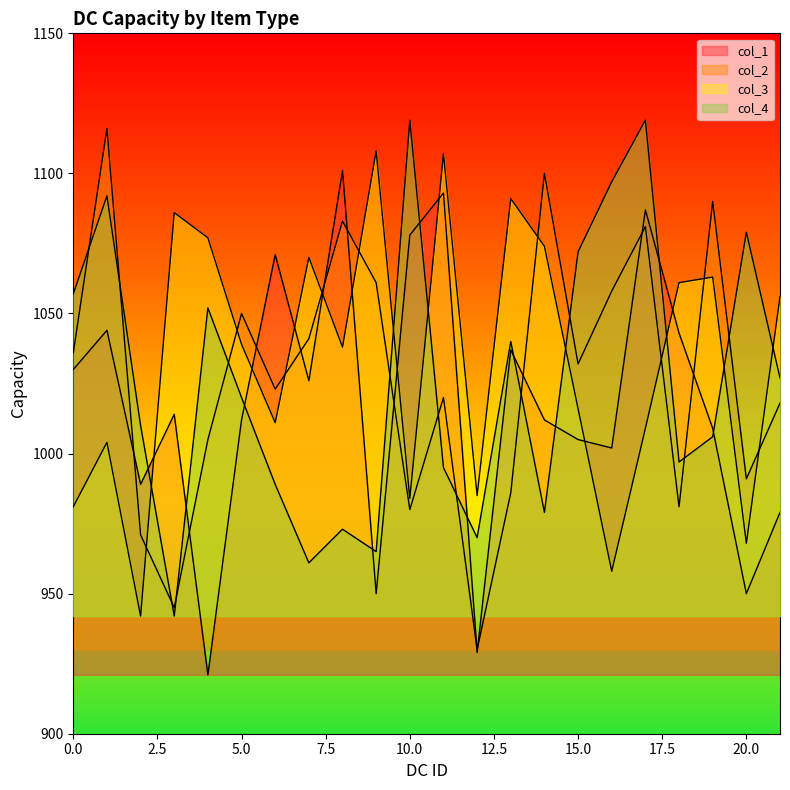

The col_2 series shows 1519 at 20. True or false?

False